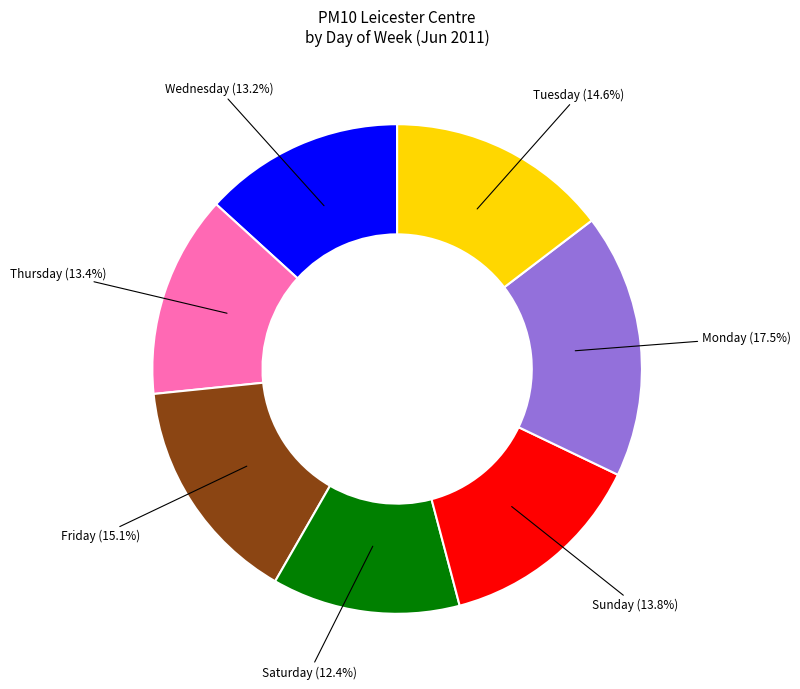

Is there any slice that represents more than half of the pie?

No